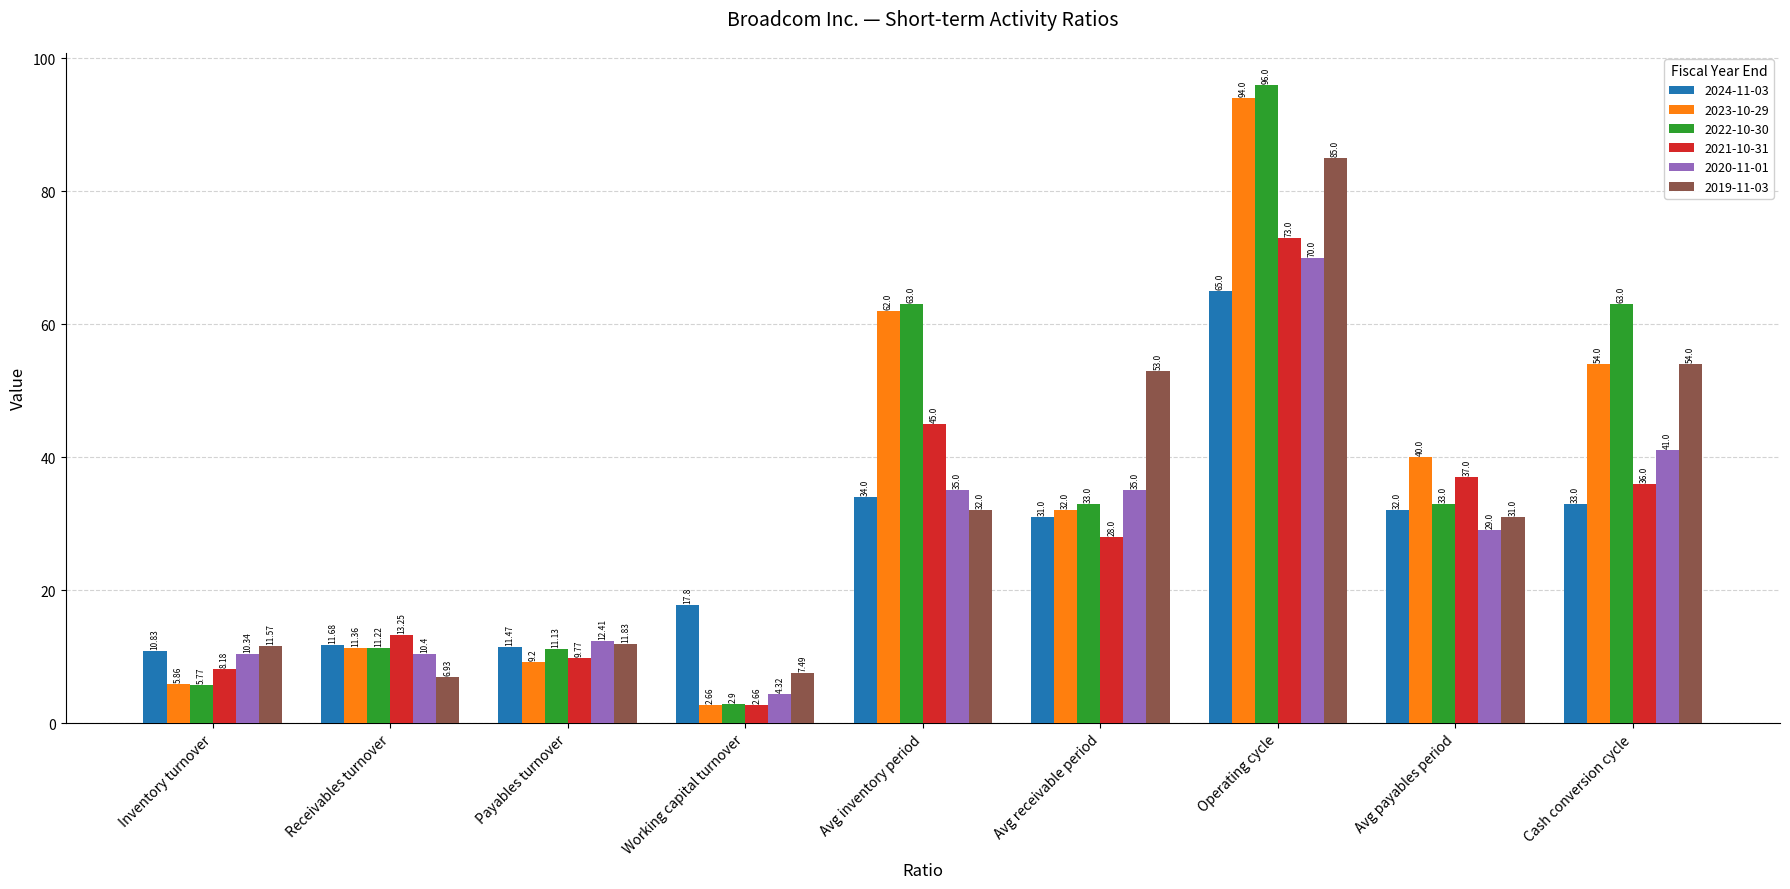

What is the difference between the highest and lowest values at Receivables turnover?

6.3